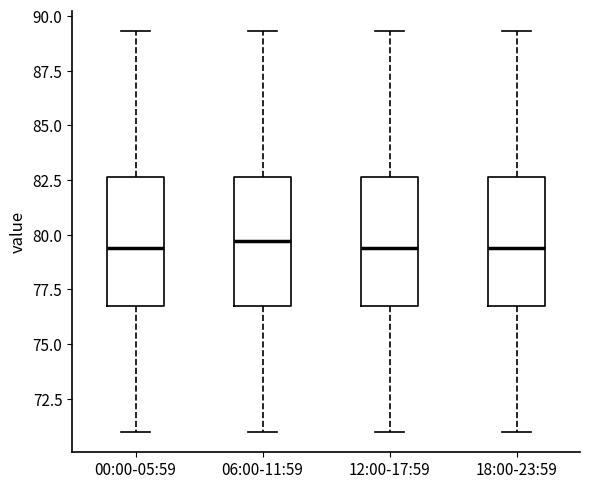

Reading left to right, read every box against the y-axis: the position of its median line, the range the box covers, and the ends of its whiskers. The values are not printed on the chart, so give them approximately, as read against the axis.

00:00-05:59: median 79.5, box 76.5 to 82.5, whiskers 71.0 to 89.5
06:00-11:59: median 79.5, box 76.5 to 82.5, whiskers 71.0 to 89.5
12:00-17:59: median 79.5, box 76.5 to 82.5, whiskers 71.0 to 89.5
18:00-23:59: median 79.5, box 76.5 to 82.5, whiskers 71.0 to 89.5